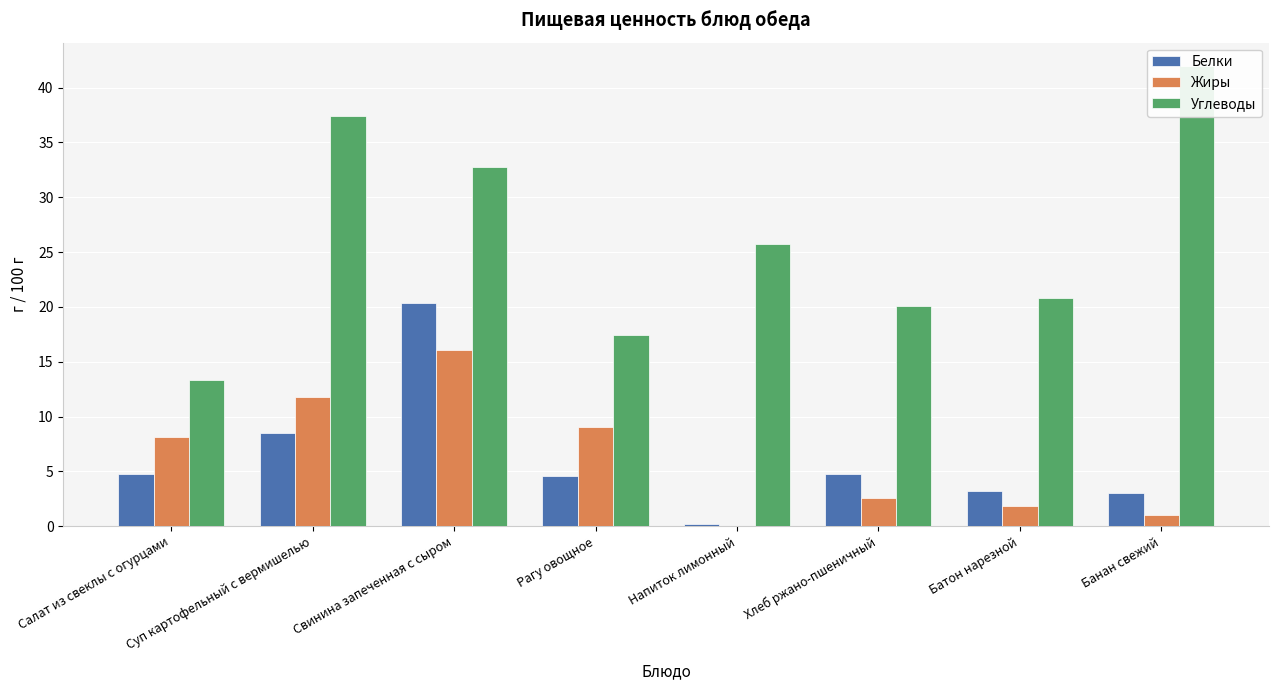

How many data points in Углеводы are above 25?

4